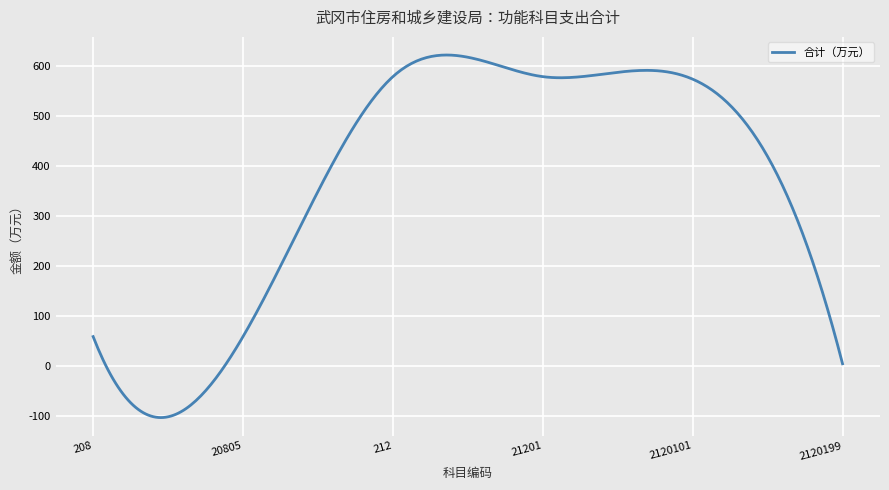

What is the greatest value displayed?

622.9